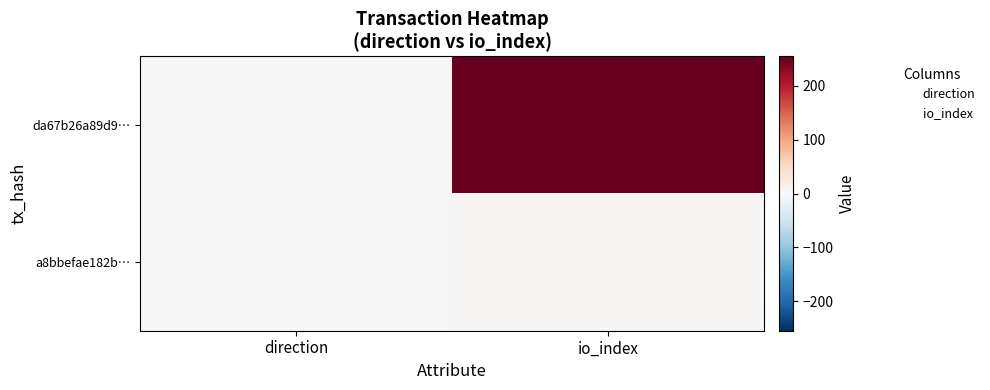

Reading left to right, list all the values displayed in this chart.

da67b26a89d9…: direction=-1	io_index=255
a8bbefae182b…: direction=1	io_index=3